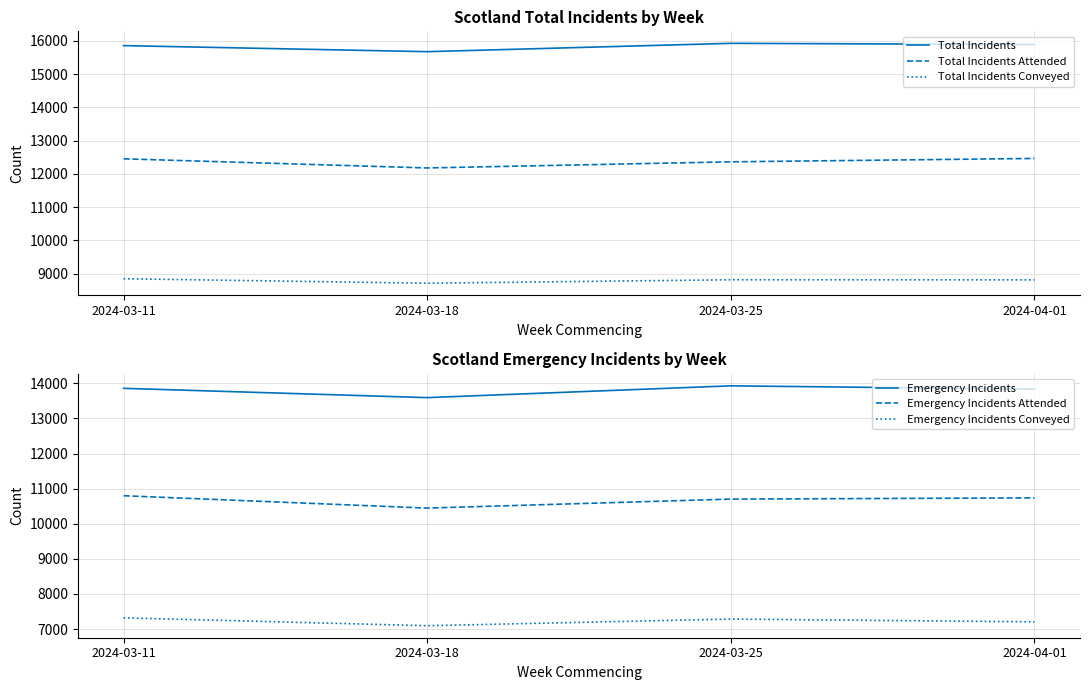

Which series has the widest spread of values?

Emergency Incidents Attended